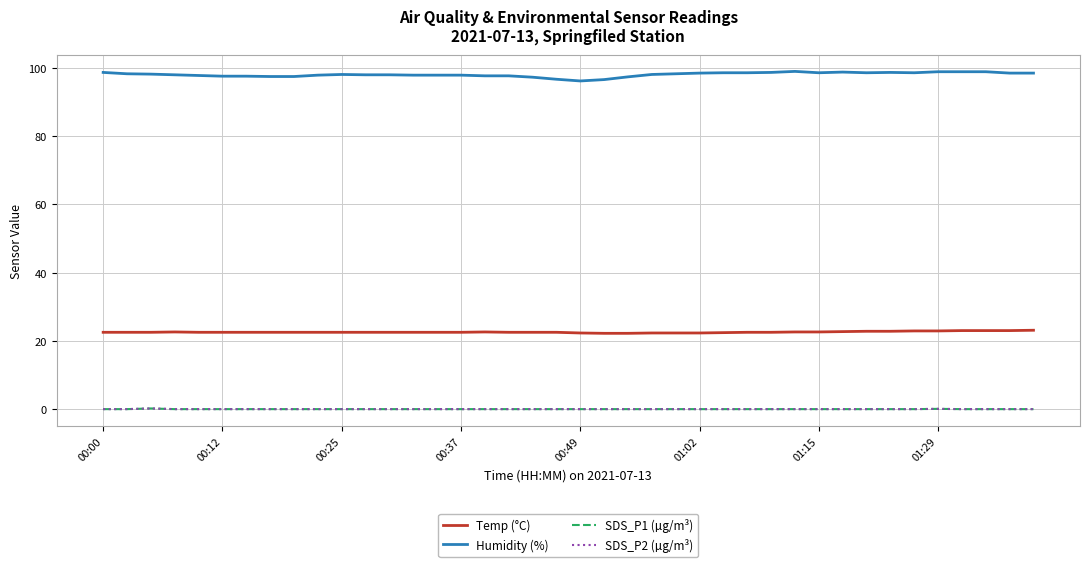

True or false: Temp (°C) and Humidity (%) cross at least once.

False